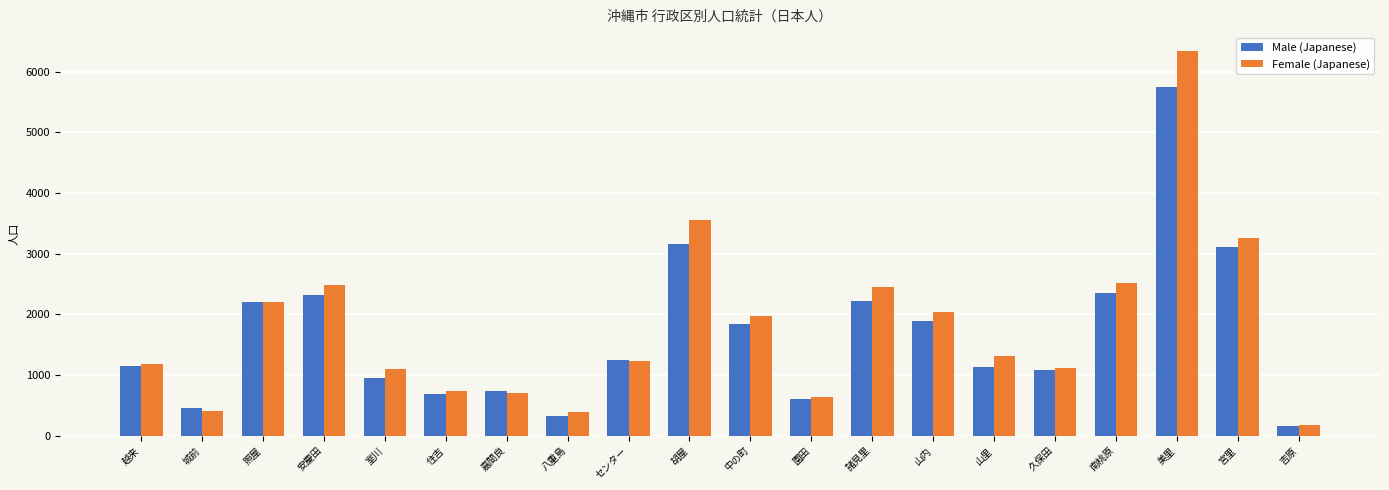

How many bars are there in each group?

2